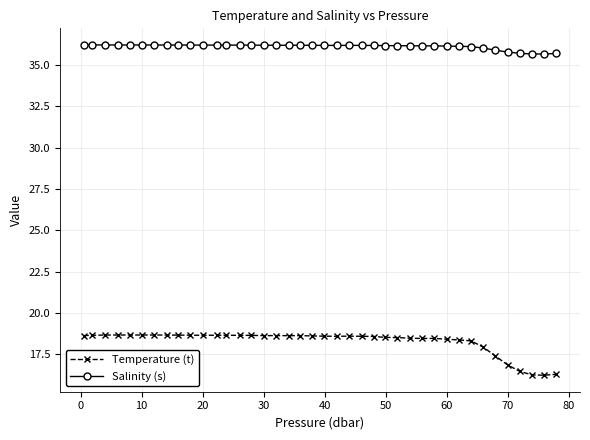

How many lines are shown in the chart?

2